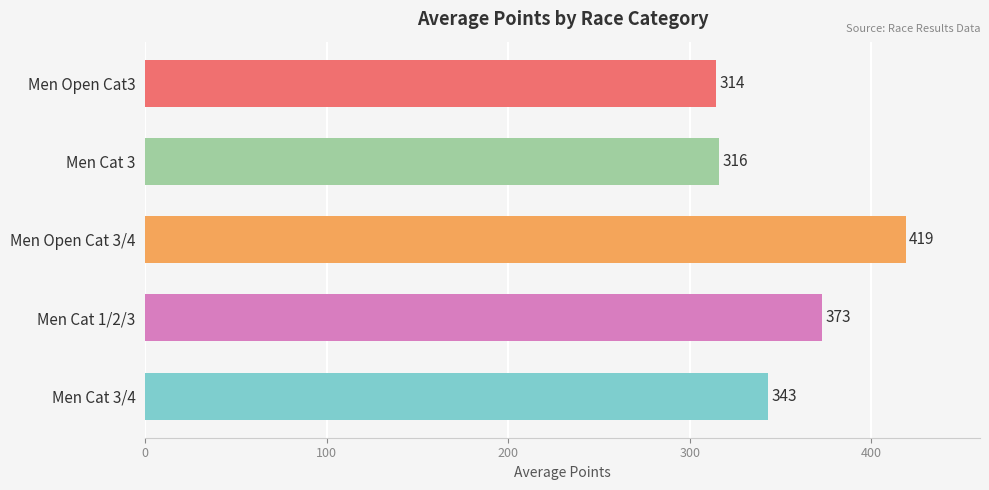

What is the difference between the second highest and second lowest values?

56.8